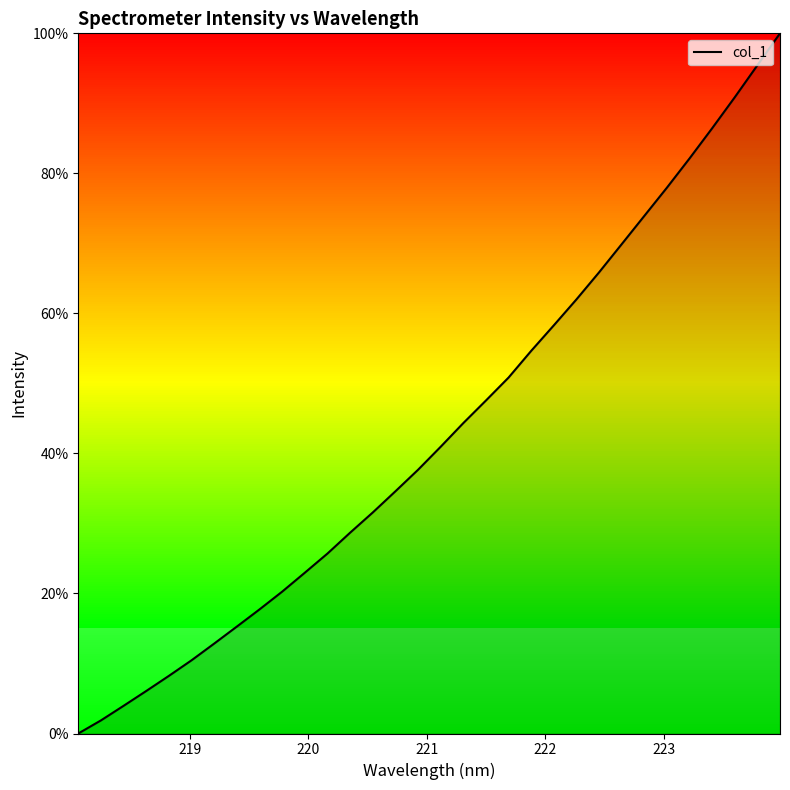

What is the difference between the maximum and minimum values?

100.0